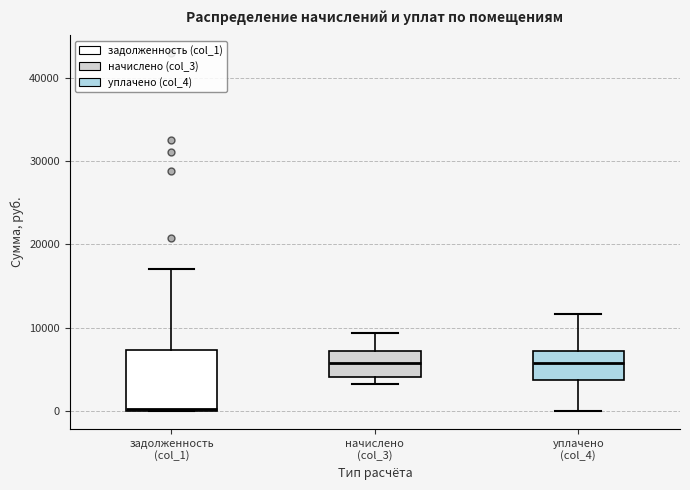

Reading left to right, read every box against the y-axis: the position of its median line, the range the box covers, and the ends of its whiskers. The values are not printed on the chart, so give them approximately, as read against the axis.

задолженность (col_1): median 0, box 0 to 7000, whiskers 0 to 17000
начислено (col_3): median 6000, box 4000 to 7000, whiskers 3000 to 9000
уплачено (col_4): median 6000, box 4000 to 7000, whiskers 0 to 12000